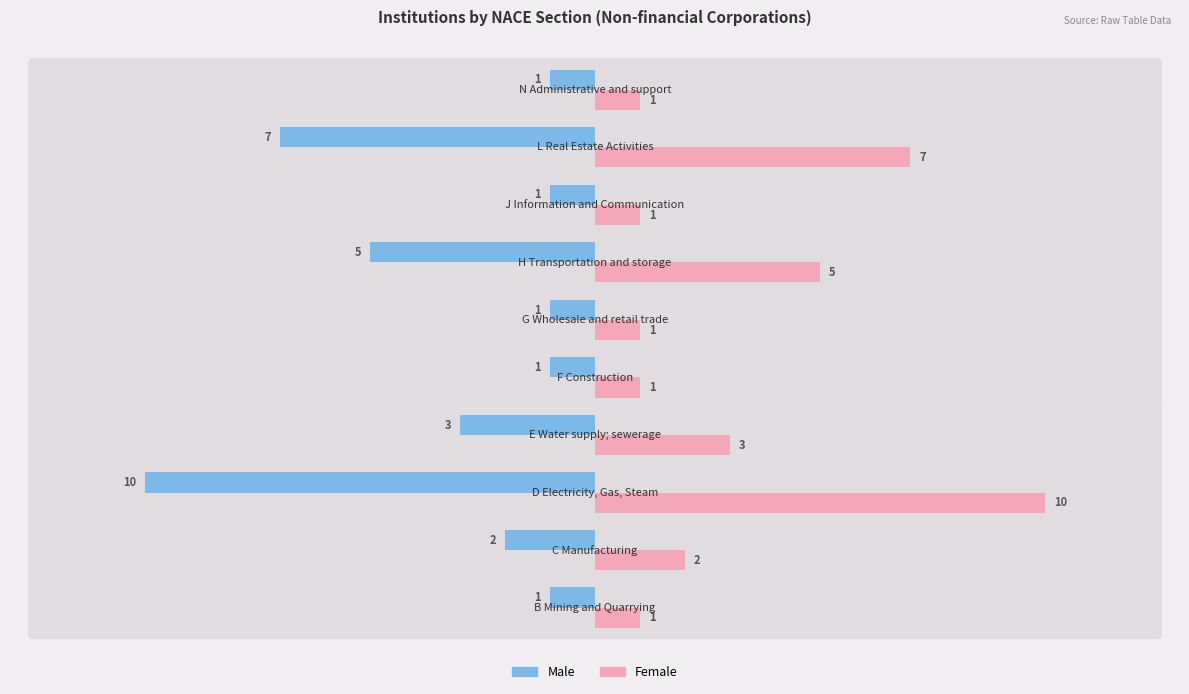

What is the lowest value of the Male series?

-10